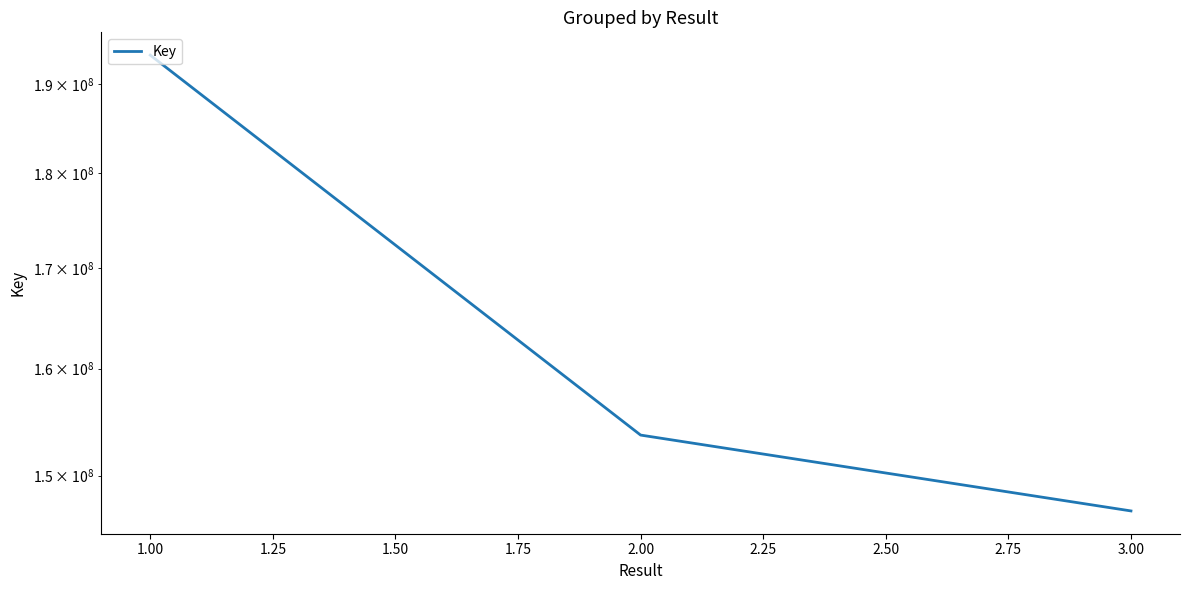

Approximately how many times larger is the value at 2.00 compared to 3.00?

1.0